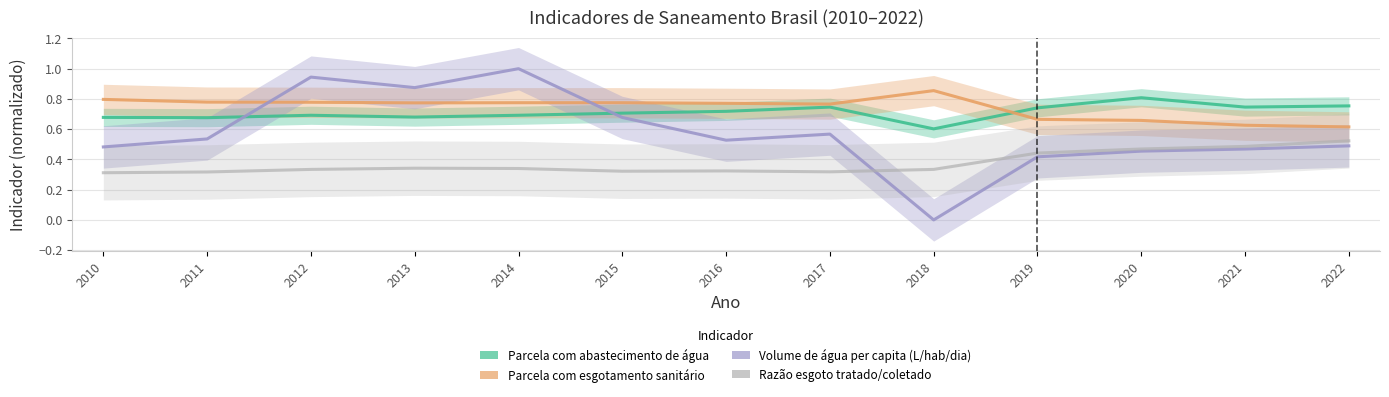

What is the difference between the maximum and second lowest values in the Razão esgoto tratado/coletado series?

0.2